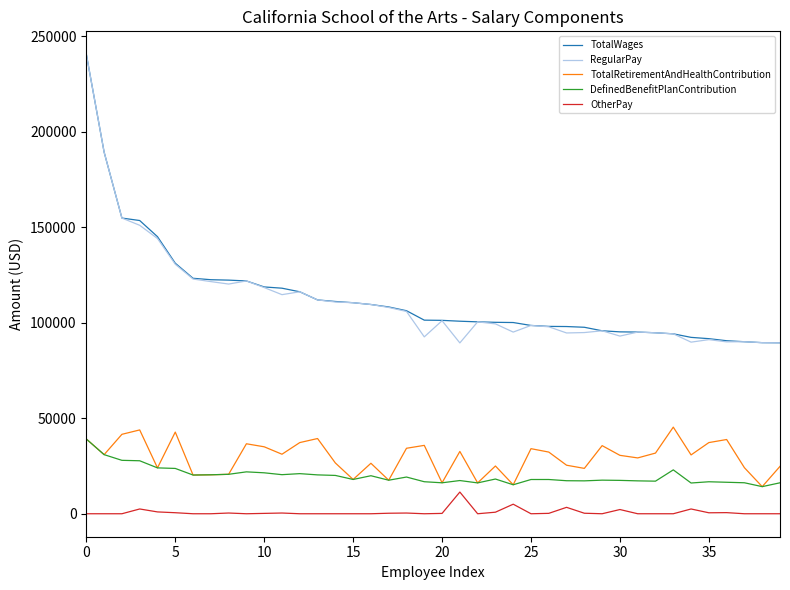

True or false: TotalWages and TotalRetirementAndHealthContribution intersect in this chart.

False